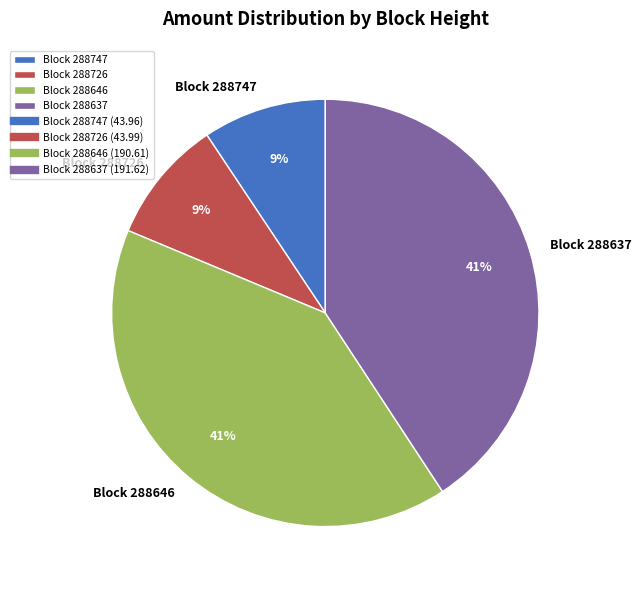

What percentage is the Block 288726 slice, to the nearest percent?

9%